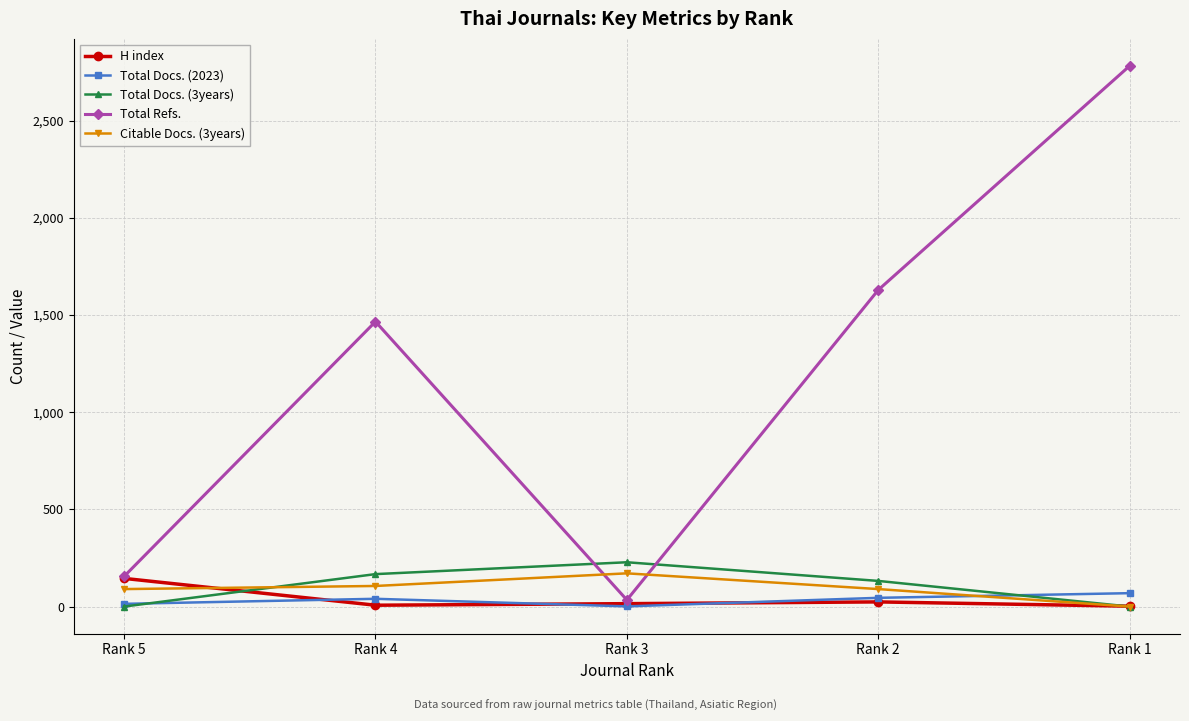

How many series are shown in this chart?

5